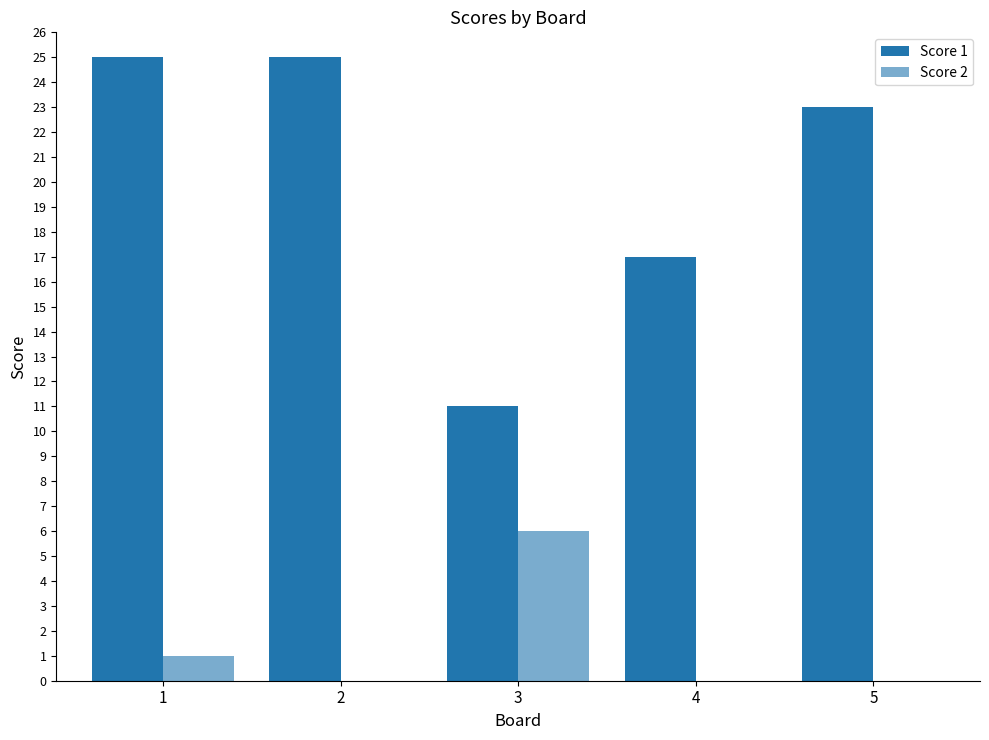

Count the number of data series in this chart.

2